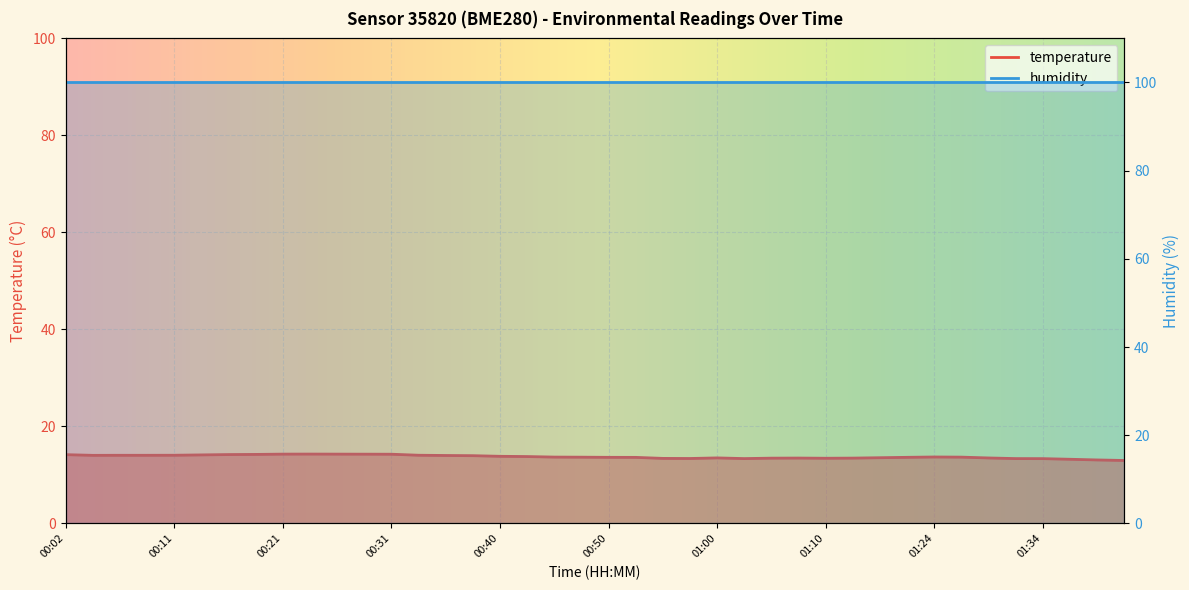

Reading left to right, extract all data points from this chart.

00:02=14.2	00:04=14.0	00:06=14.0	00:09=14.0	00:11=14.1	00:14=14.1	00:16=14.2	00:19=14.2	00:21=14.3	00:23=14.3	00:26=14.3	00:28=14.3	00:31=14.3	00:33=14.1	00:36=14.0	00:38=14.0	00:40=13.8	00:43=13.8	00:45=13.7	00:48=13.7	00:50=13.6	00:53=13.6	00:55=13.4	00:57=13.4	01:00=13.5	01:02=13.4	01:05=13.4	01:07=13.5	01:10=13.4	01:12=13.5	01:15=13.5	01:18=13.6	01:24=13.7	01:26=13.7	01:29=13.5	01:32=13.4	01:34=13.3	01:40=13.2	01:43=13.1	01:45=13.0